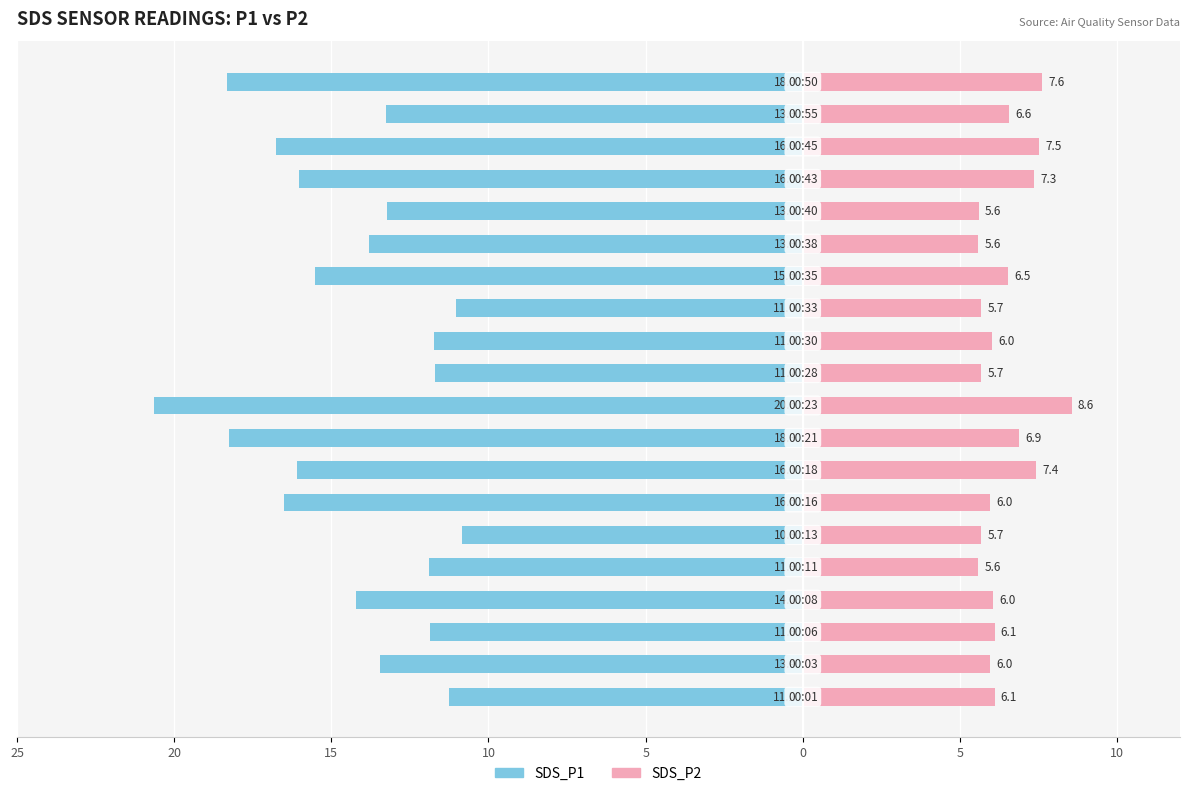

Reading left to right, what are all the values shown in this chart?

SDS_P1: -11.2	-13.4	-11.8	-14.2	-11.9	-10.8	-16.5	-16.1	-18.3	-20.6	-11.7	-11.7	-11.0	-15.5	-13.8	-13.2	-16.0	-16.8	-13.3	-18.3
SDS_P2: 6.1	6.0	6.1	6.0	5.6	5.7	6.0	7.4	6.9	8.6	5.7	6.0	5.7	6.5	5.6	5.6	7.3	7.5	6.6	7.6